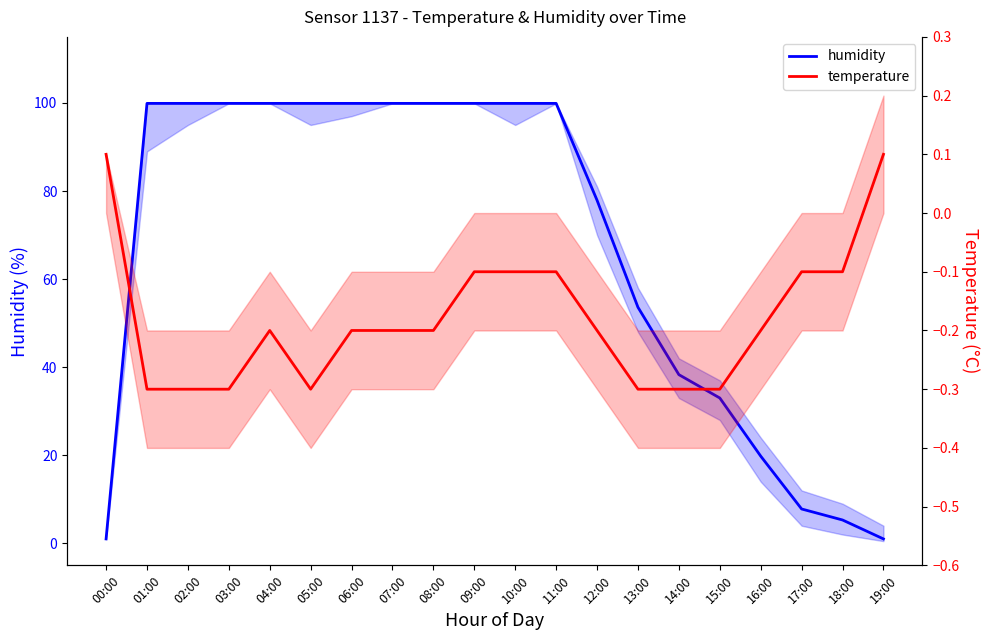

At which category does the chart reach its peak across all series?

01:00